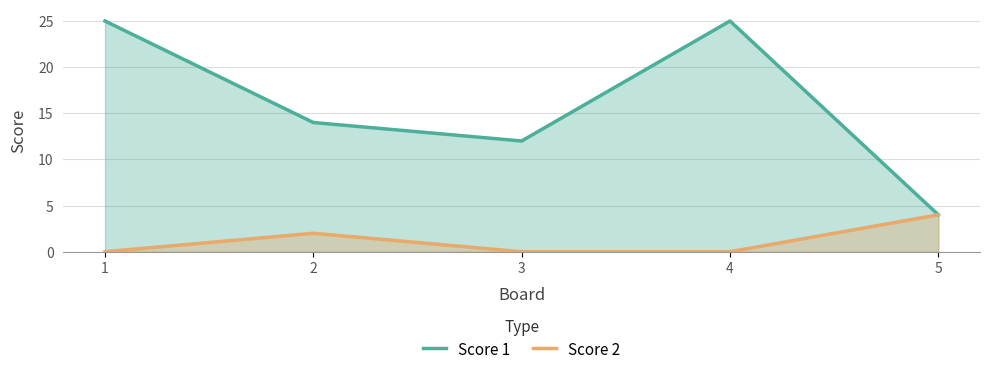

What are all the series names shown in the legend?

Score 1, Score 2